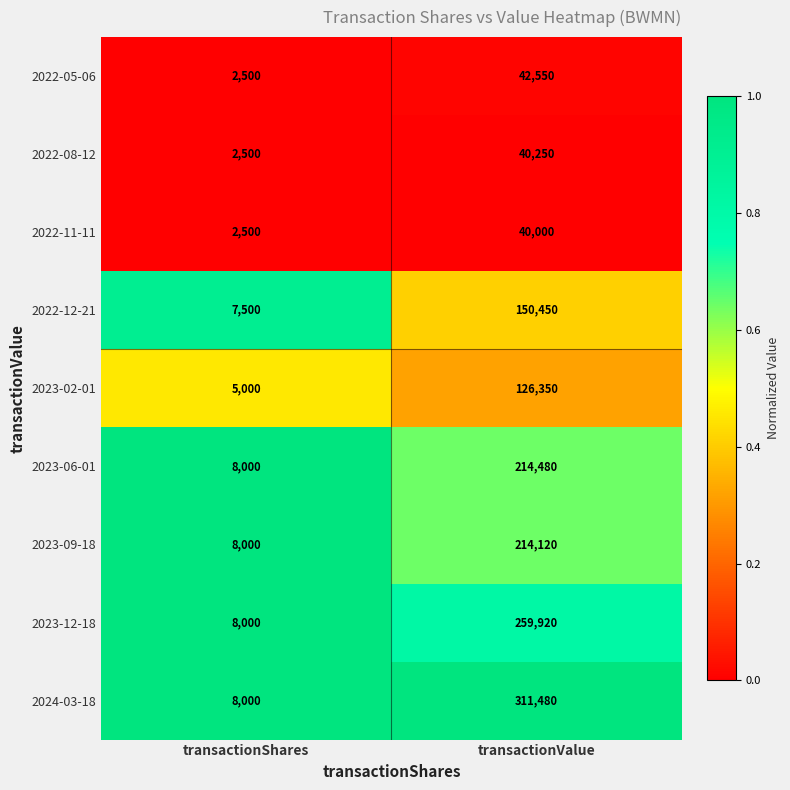

Count the number of categories in the chart.

2